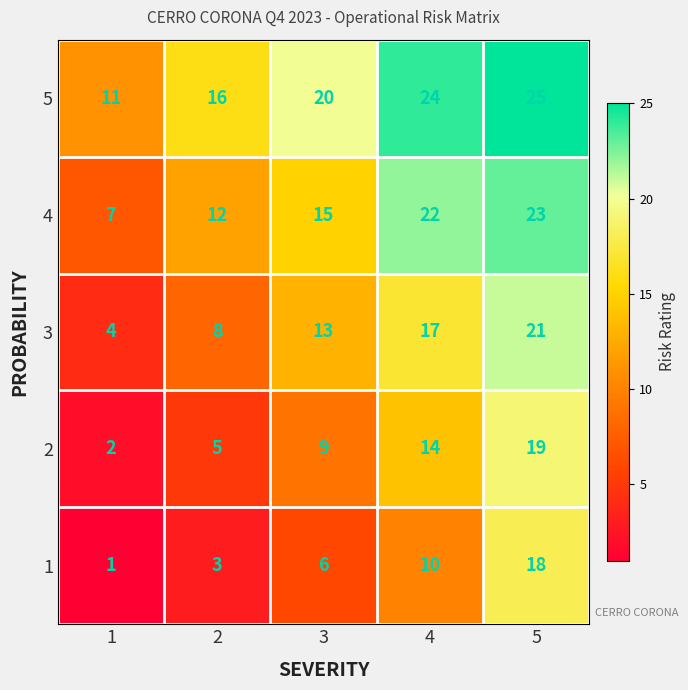

At how many categories does at least one series exceed 6?

5